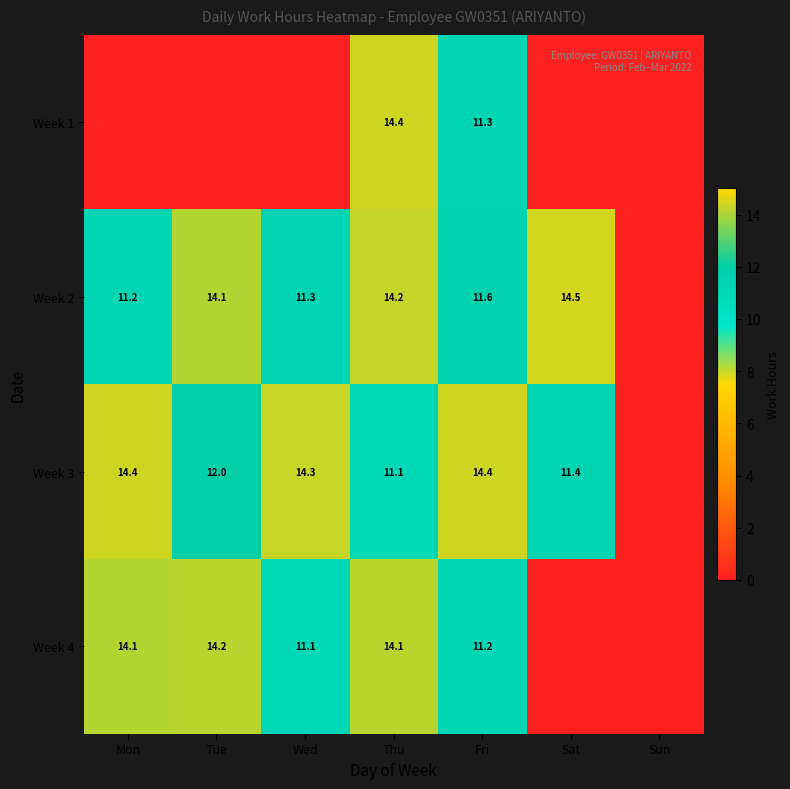

At how many categories does at least one series exceed 14?

6